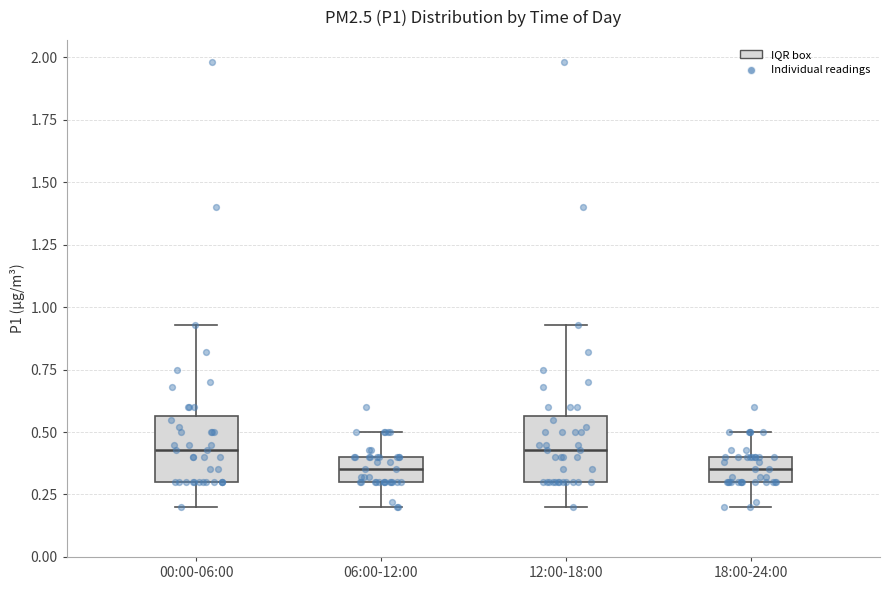

Reading left to right, read every box against the y-axis: the position of its median line, the range the box covers, and the ends of its whiskers. The values are not printed on the chart, so give them approximately, as read against the axis.

00:00-06:00: median 0.45, box 0.30 to 0.55, whiskers 0.20 to 0.95
06:00-12:00: median 0.35, box 0.30 to 0.40, whiskers 0.20 to 0.50
12:00-18:00: median 0.45, box 0.30 to 0.55, whiskers 0.20 to 0.95
18:00-24:00: median 0.35, box 0.30 to 0.40, whiskers 0.20 to 0.50